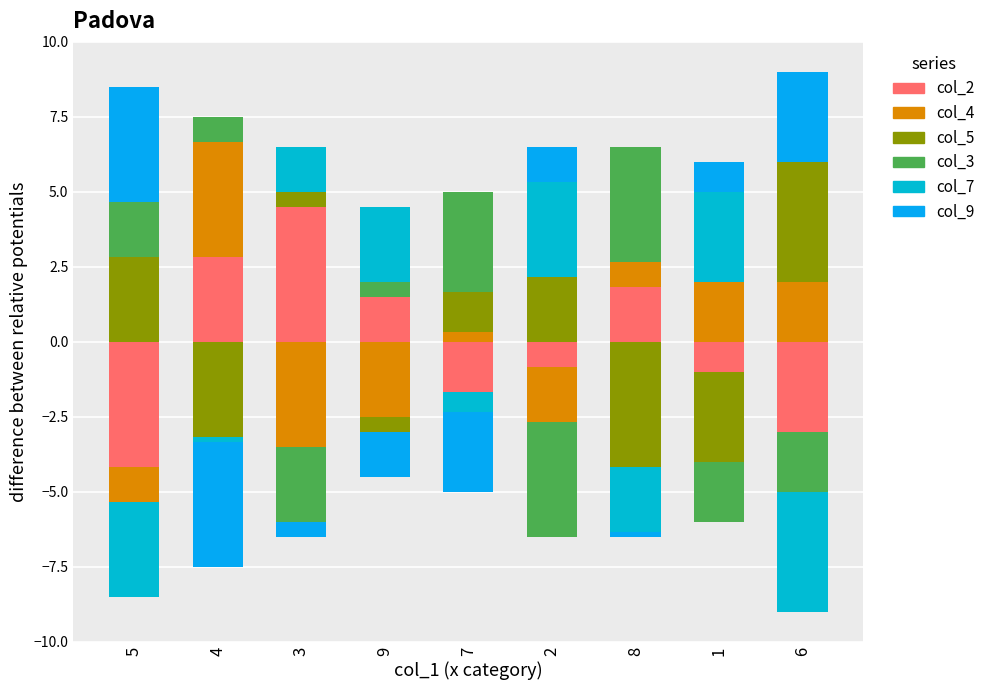

At which category is the sum across all series the highest?

6